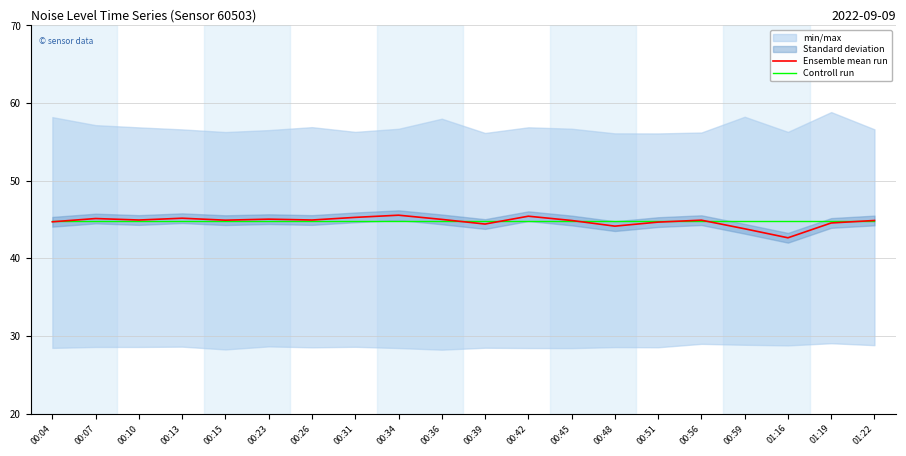

Read the Ensemble mean run value at 00:56.

44.9